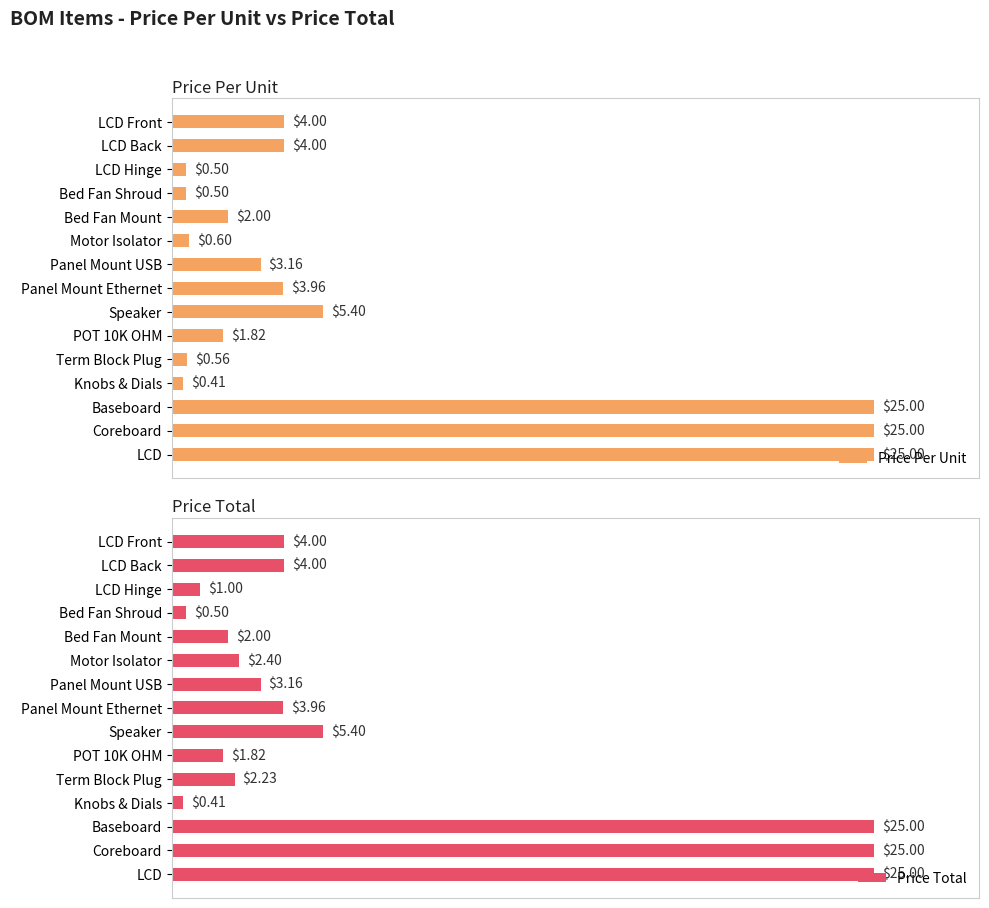

How many groups of bars are there?

15